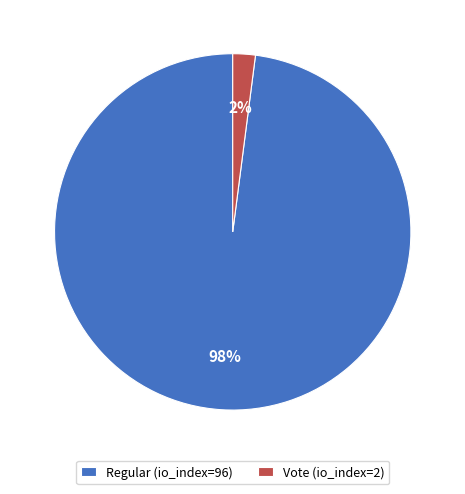

Combined, do Regular (io_index=96) and Vote (io_index=2) account for over 50%?

Yes